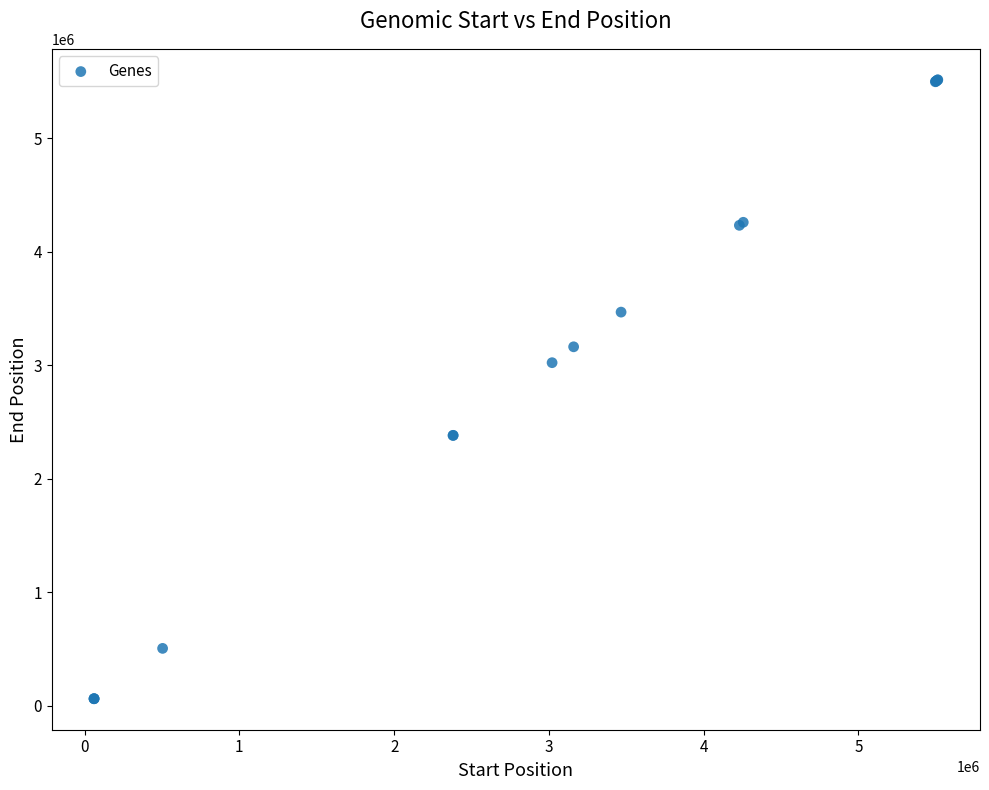

What Y value in the scatter plot is closest to 2787986?

3022271